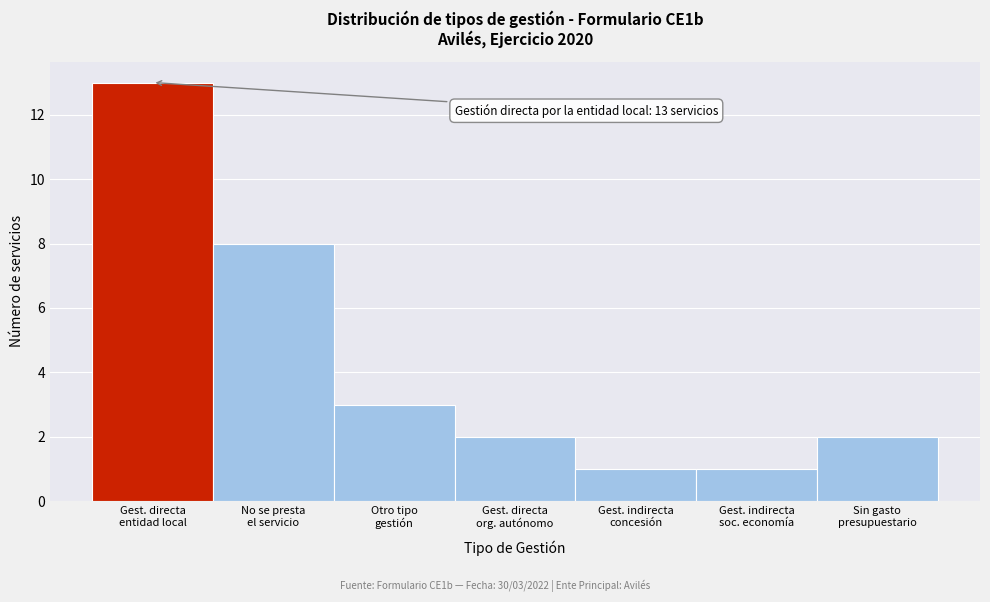

Reading left to right, what are all the values shown in this chart?

13	8	3	2	1	1	2